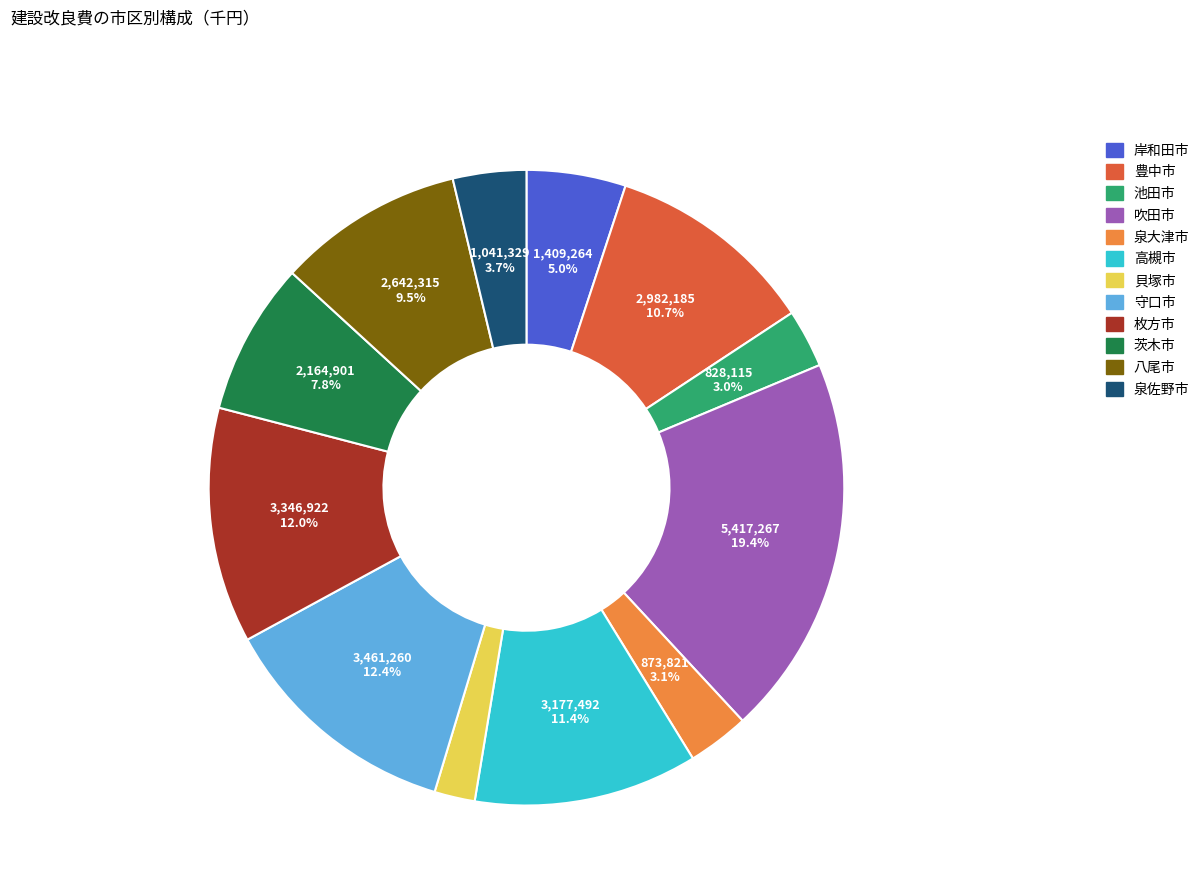

What is the smallest slice in the pie chart?

貝塚市